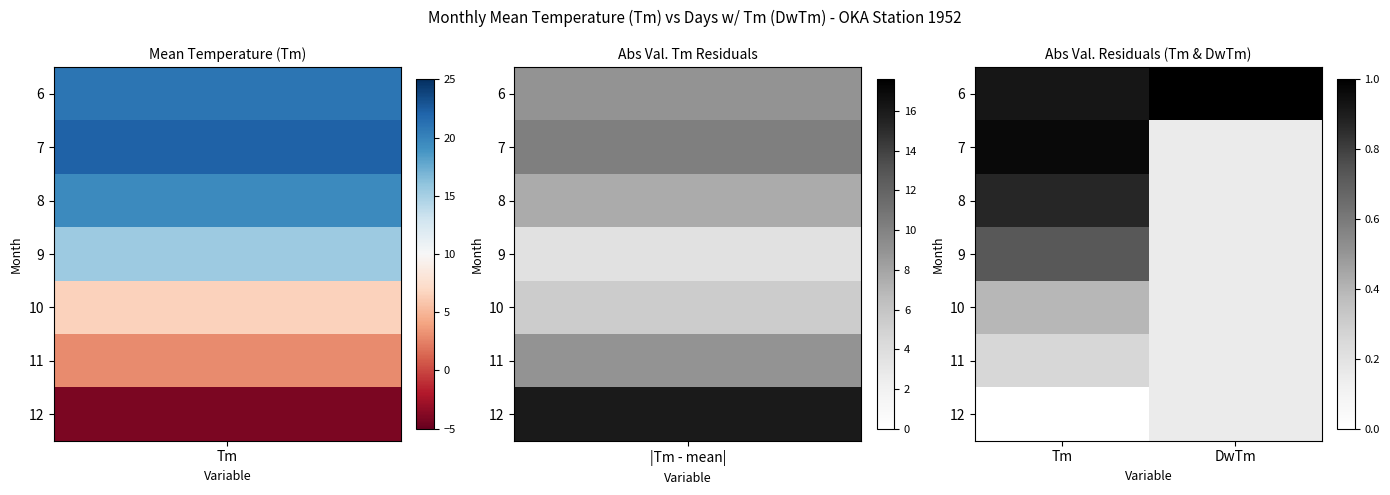

At how many categories does at least one series exceed 0?

2